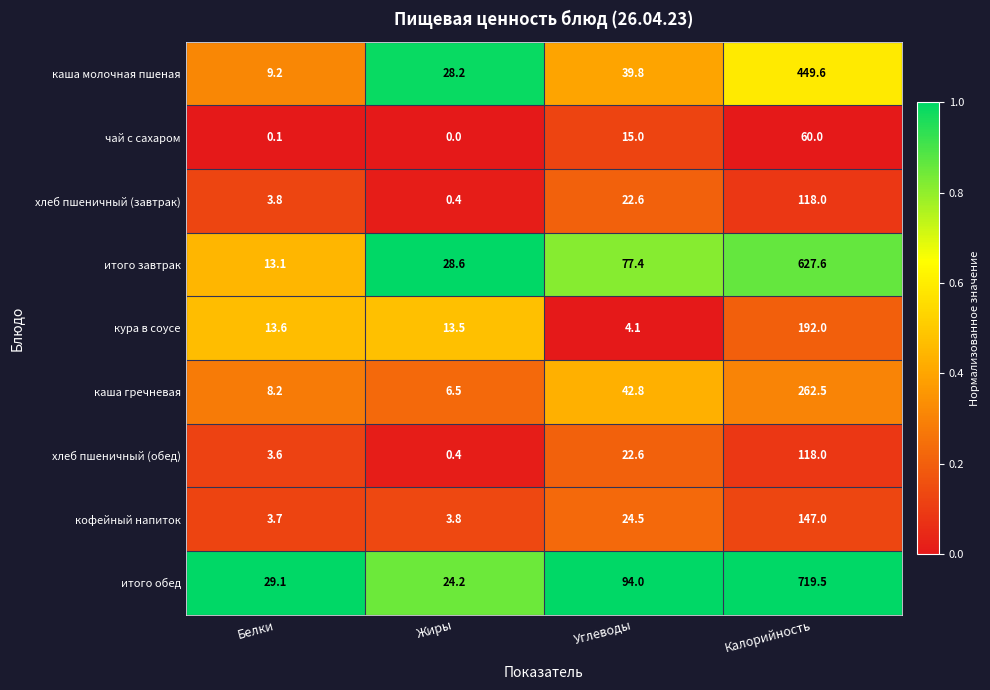

What is the difference between the хлеб пшеничный (обед) values at Калорийность and Углеводы?

95.4